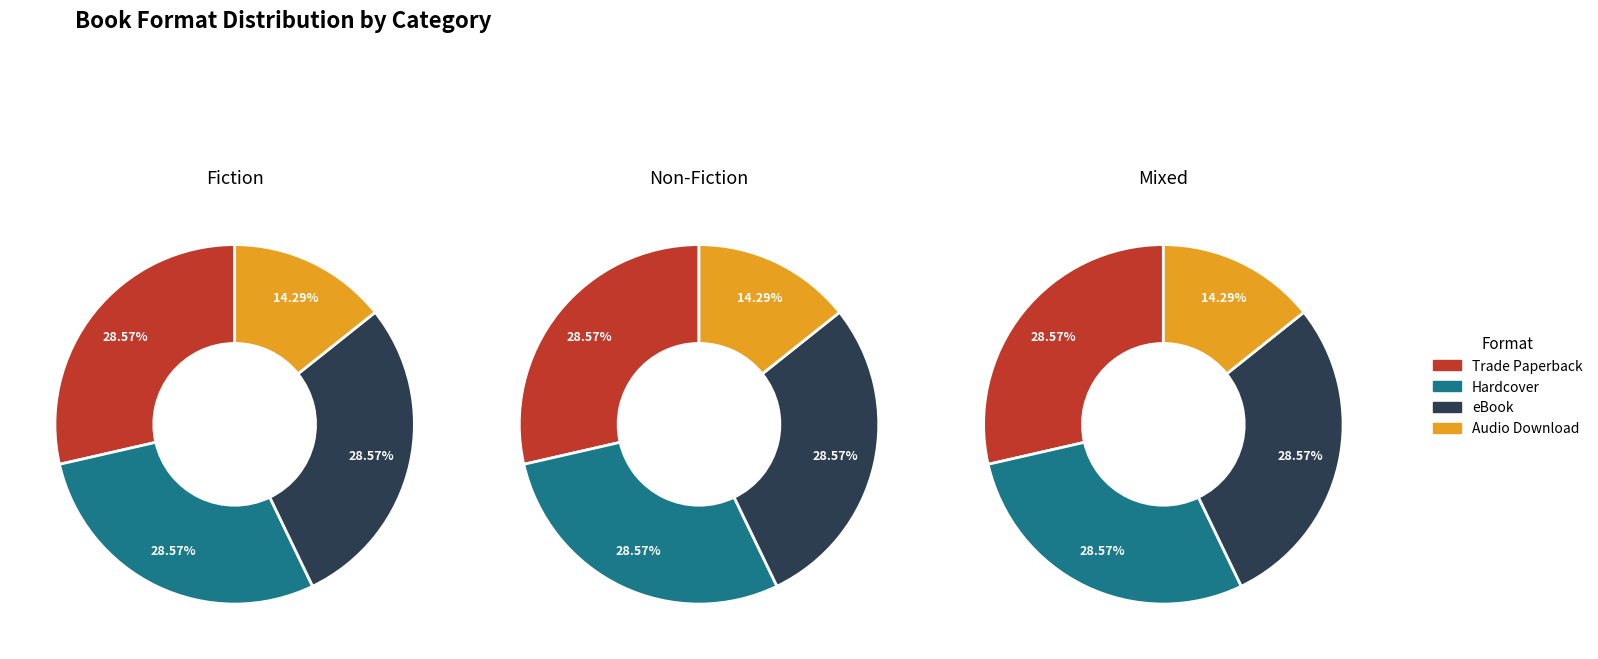

To the nearest percent, what portion does Trade Paperback represent?

29%